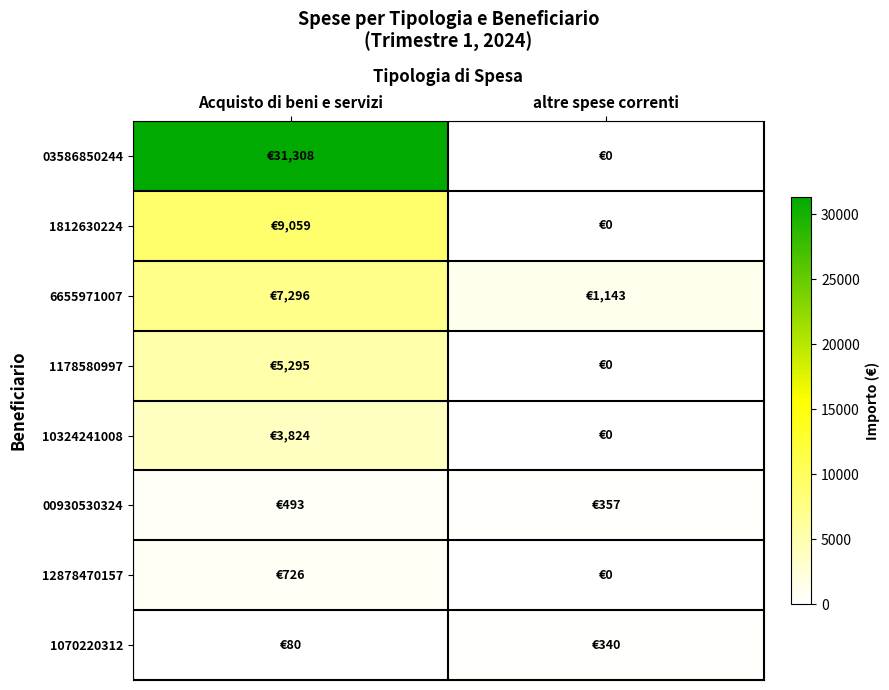

Rank the series by their maximum value, from highest to lowest.

03586850244, 1812630224, 6655971007, 1178580997, 10324241008, 12878470157, 00930530324, 1070220312